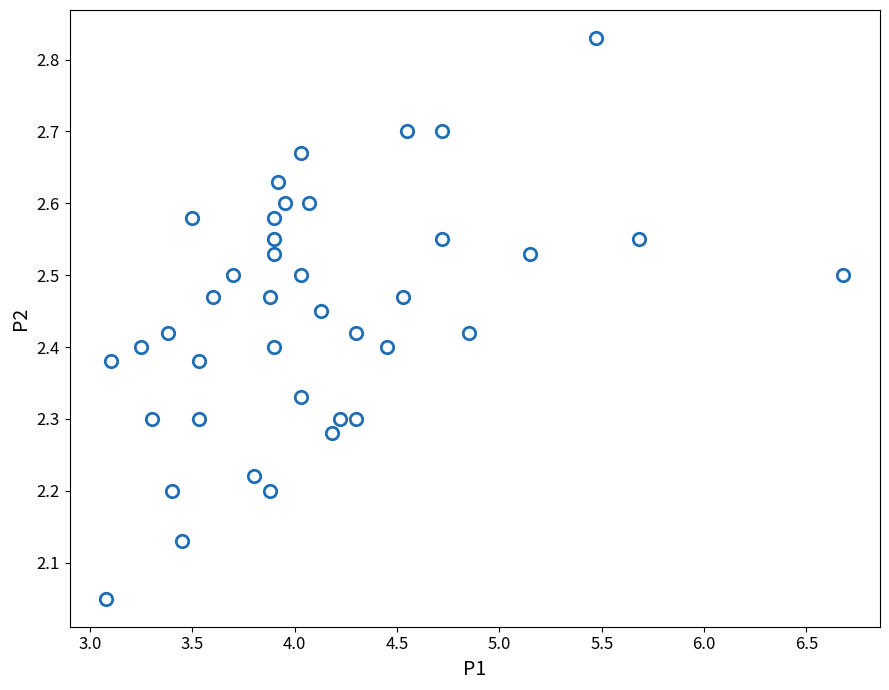

What is the range of Y values (max minus min)?

0.8